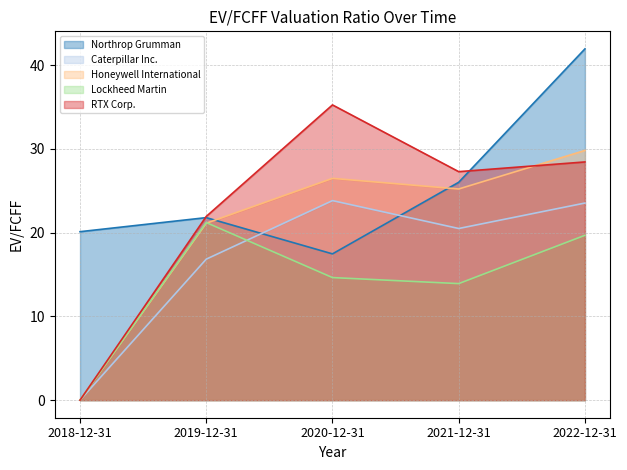

Between 2020-12-31 and 2021-12-31, which series saw the biggest shift?

Northrop Grumman